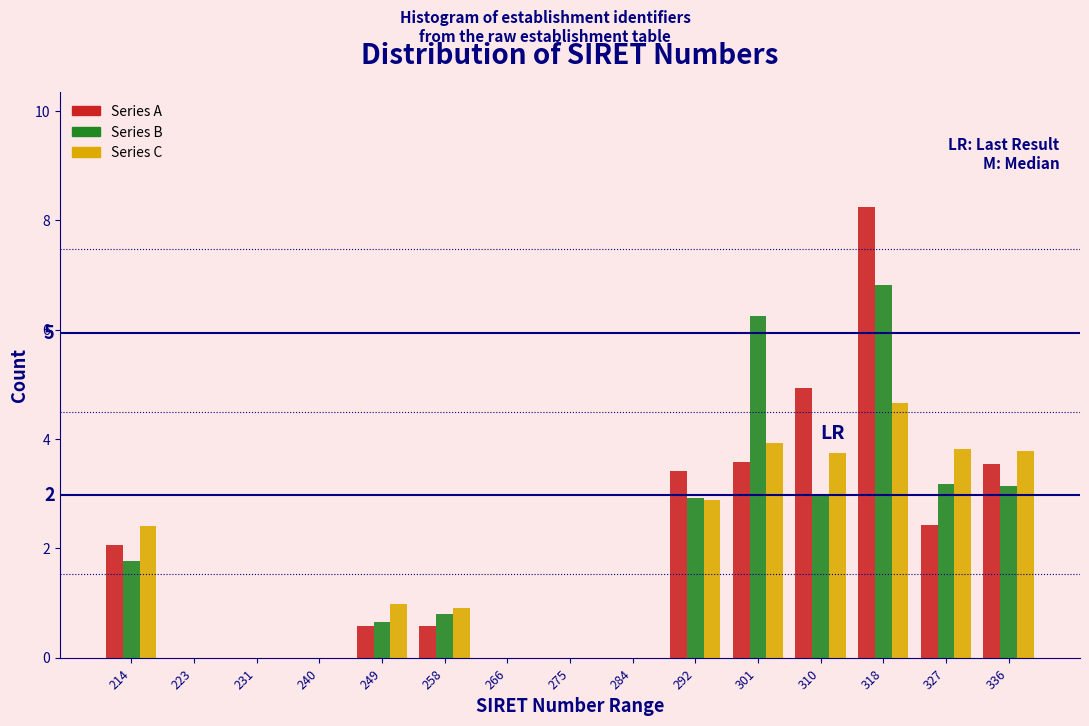

Is the value of Series B at 231 greater than the value of Series C at 258?

No